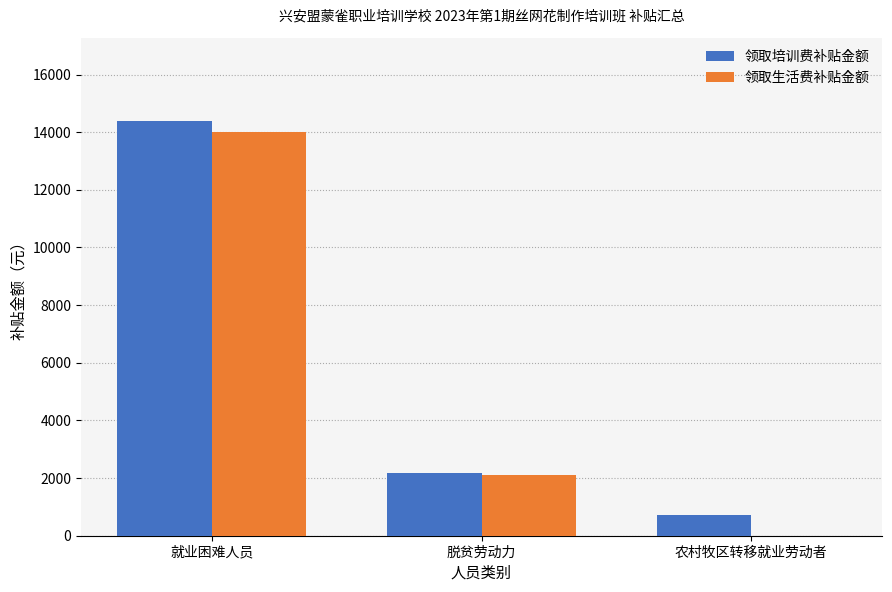

Between 脱贫劳动力 and 农村牧区转移就业劳动者, which series saw the biggest shift?

领取生活费补贴金额